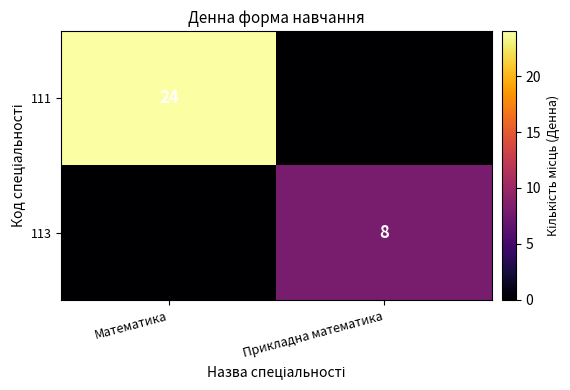

True or false: 111 has a value of 6 at Математика.

False